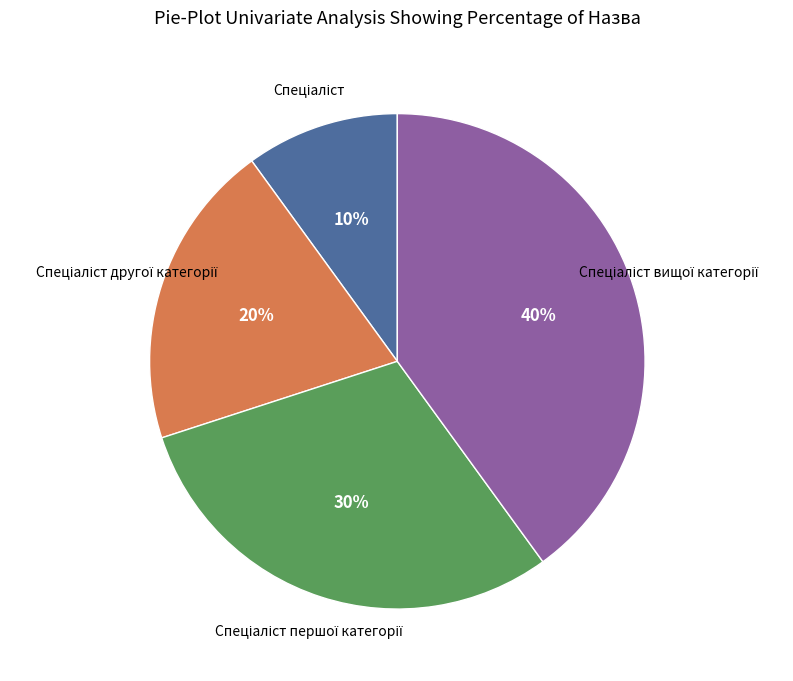

To the nearest percent, what is the difference between the largest and smallest slice percentages?

30%